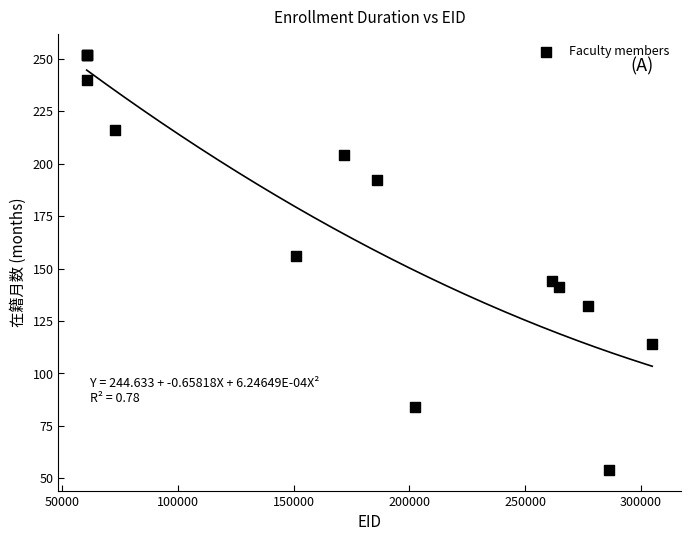

What Y value in the scatter plot is closest to 153?

156